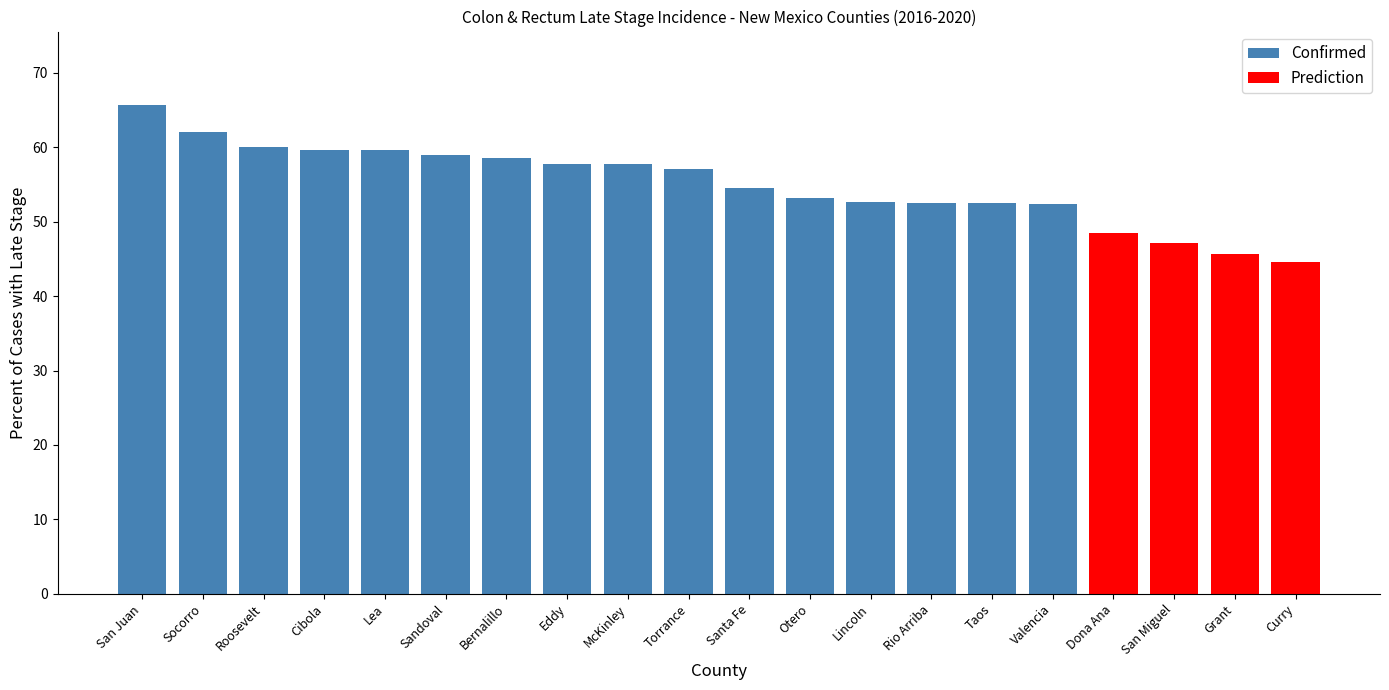

What is the sum of the values at Rio Arriba and Taos?

105.0